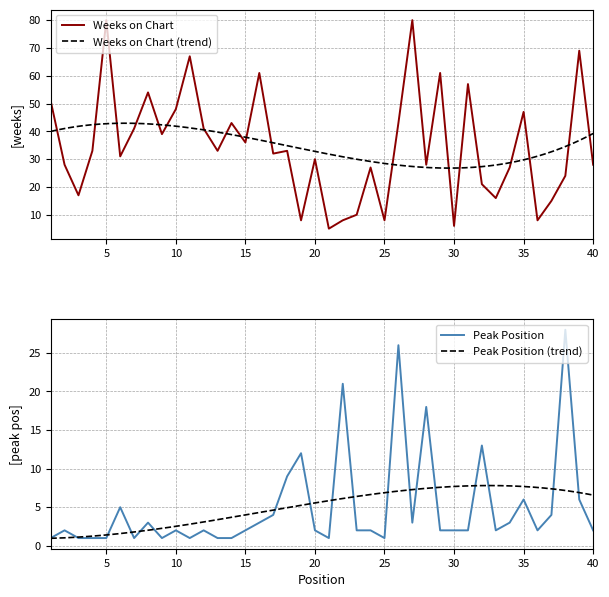

The Weeks on Chart series shows 4 at 36. True or false?

False